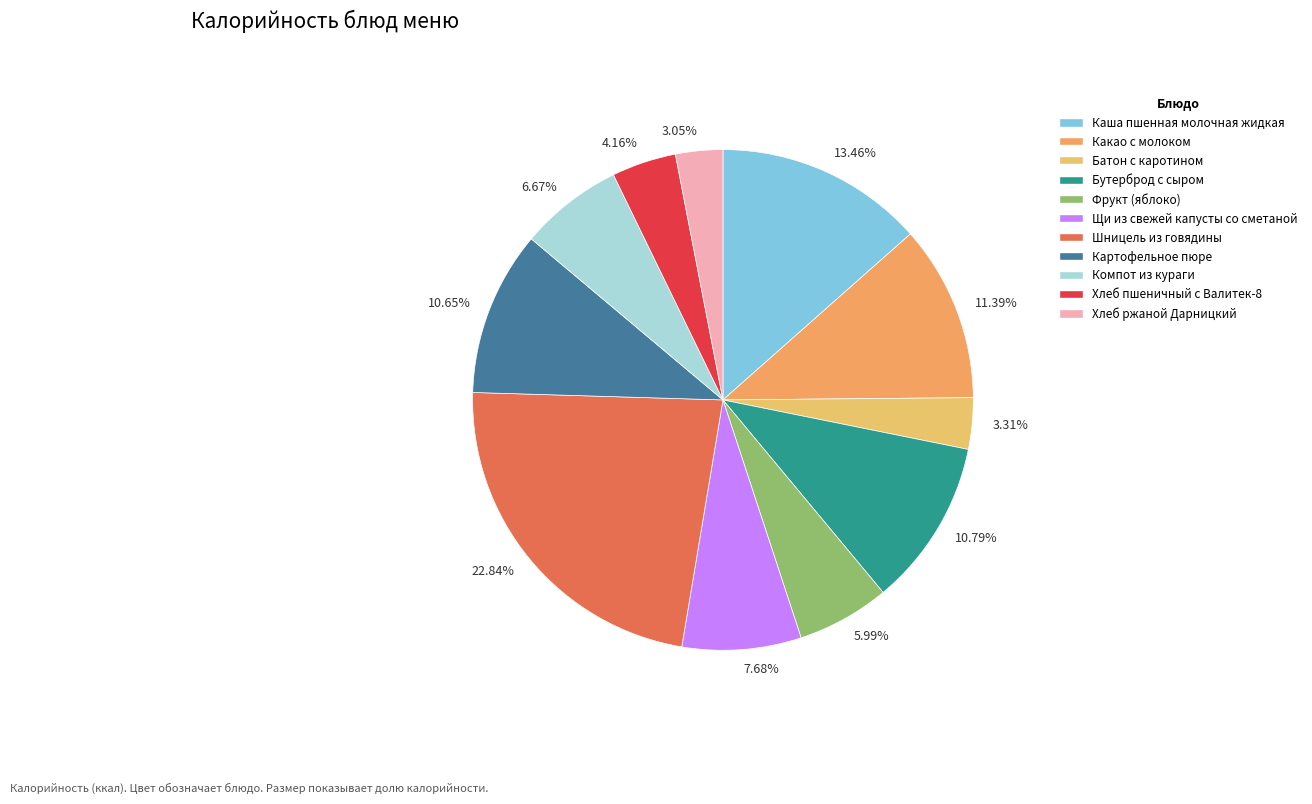

Does 7.68% represent more than half of the total?

No